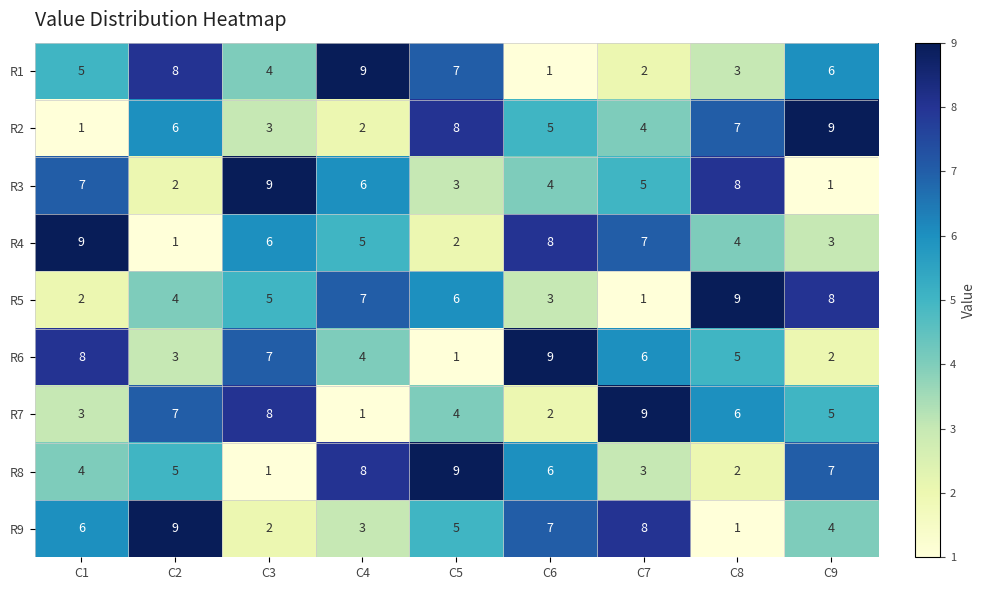

Count the number of data series in this chart.

9